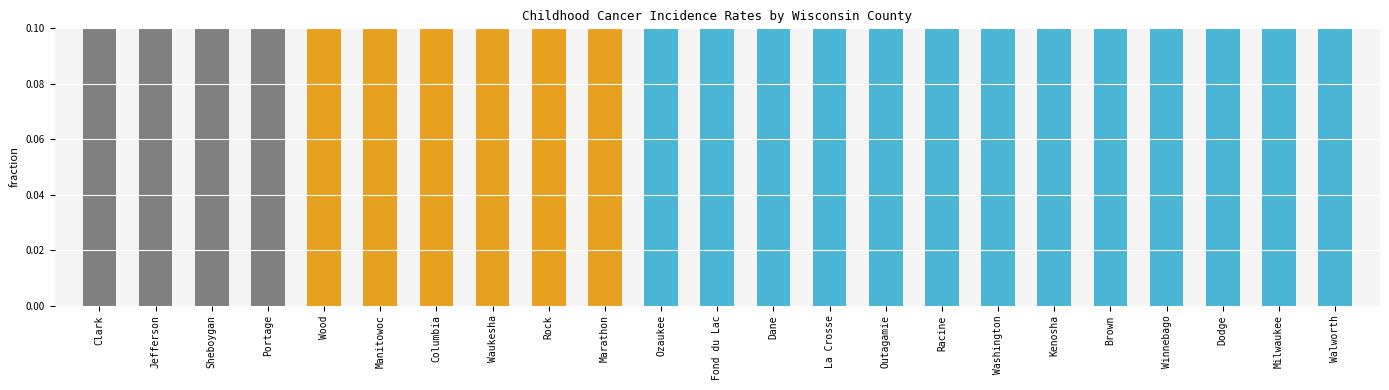

What is the label of the 22nd bar from the right?

Jefferson